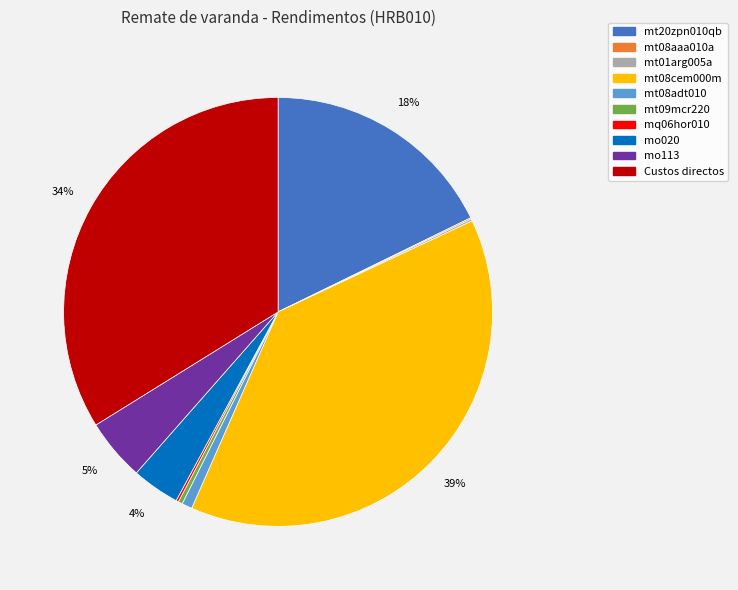

Does mo113 account for over 50% of the chart?

No